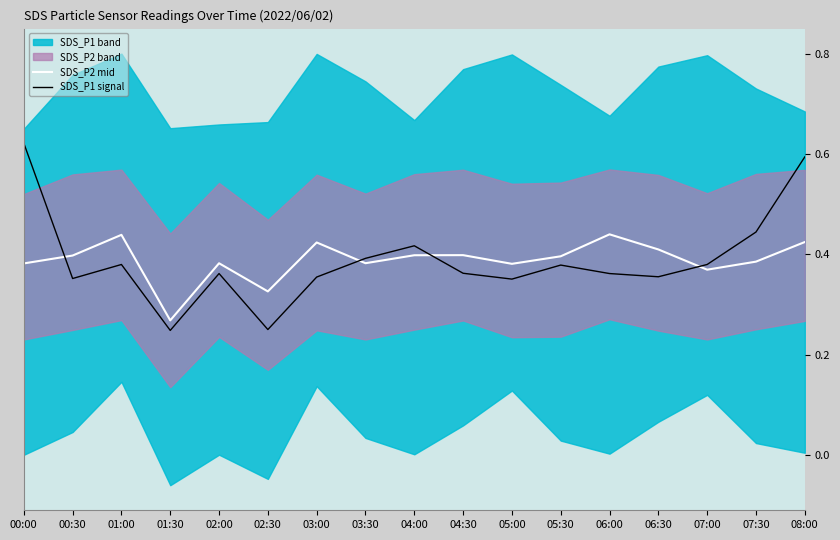

What is the spread (max minus min) of values at 06:00?

0.1